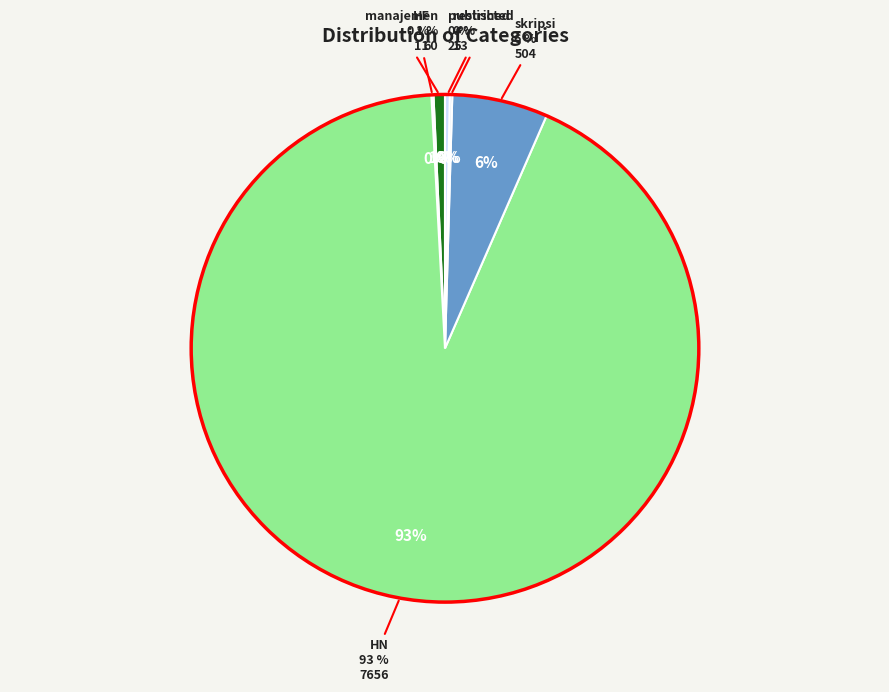

Does any single category account for the majority?

Yes